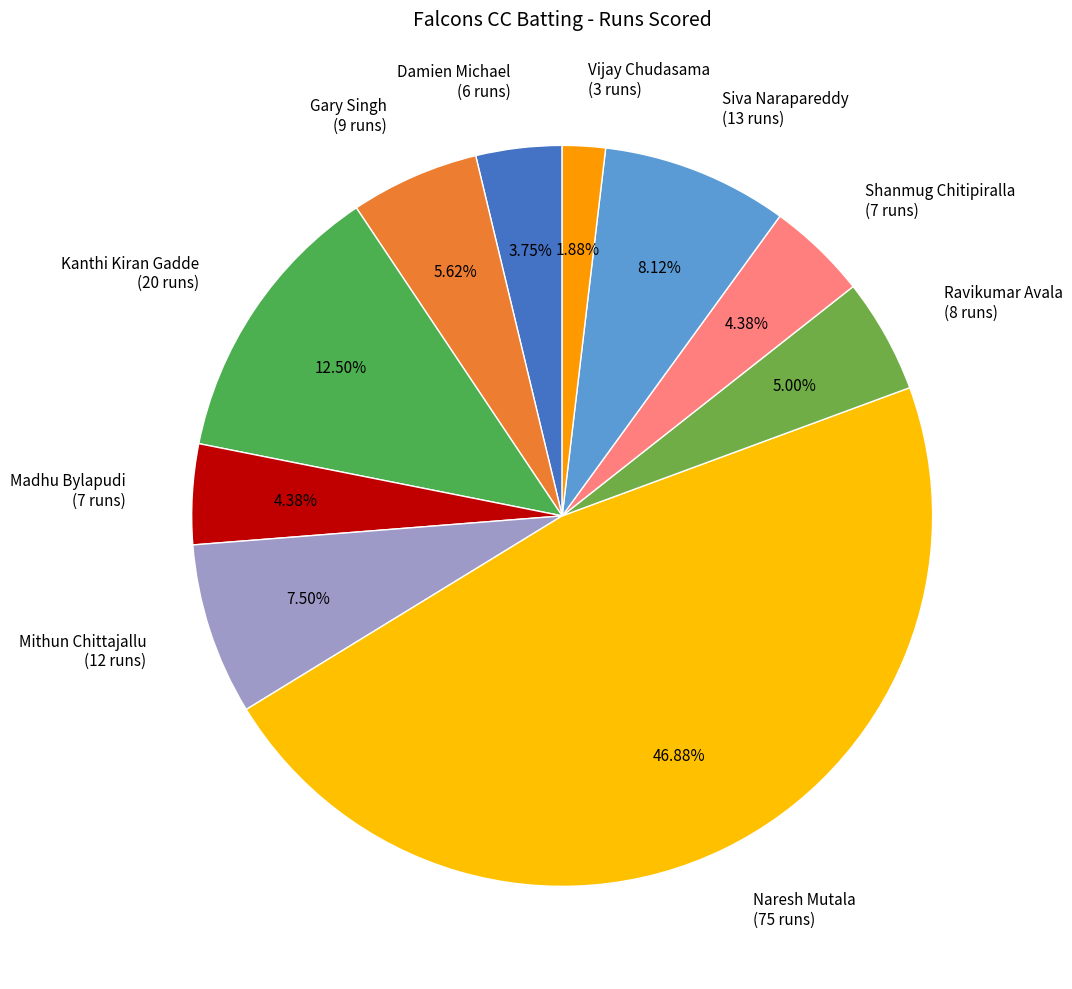

The Naresh Mutala slice represents 47% of the pie. True or false?

True